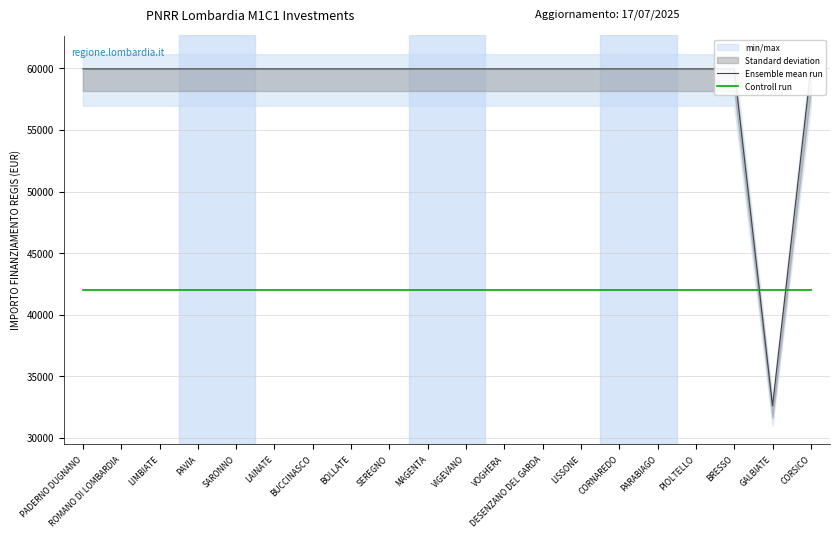

Reading left to right, what are all the values shown in this chart?

Ensemble mean run: 59966.0	59966.0	59966.0	59966.0	59966.0	59966.0	59966.0	59966.0	59966.0	59966.0	59966.0	59966.0	59966.0	59966.0	59966.0	59966.0	59966.0	59966.0	32589.0	59966.0
Controll run: 41976.2	41976.2	41976.2	41976.2	41976.2	41976.2	41976.2	41976.2	41976.2	41976.2	41976.2	41976.2	41976.2	41976.2	41976.2	41976.2	41976.2	41976.2	41976.2	41976.2